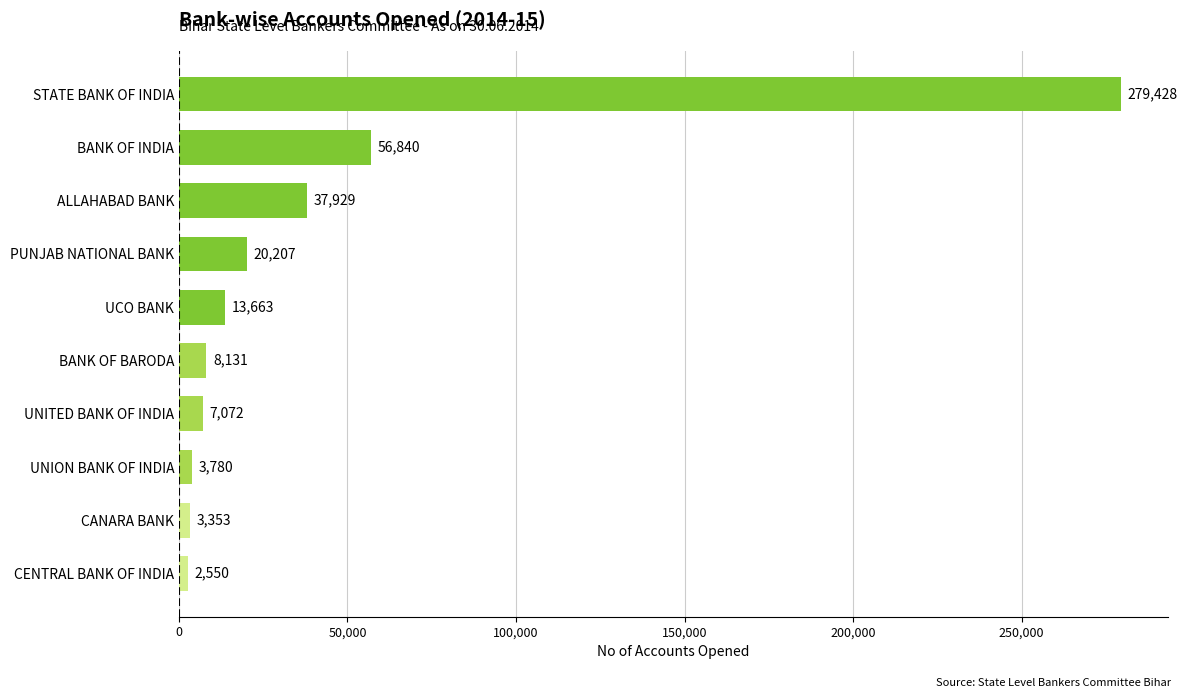

List the labels in order of value, smallest first.

CENTRAL BANK OF INDIA, CANARA BANK, UNION BANK OF INDIA, UNITED BANK OF INDIA, BANK OF BARODA, UCO BANK, PUNJAB NATIONAL BANK, ALLAHABAD BANK, BANK OF INDIA, STATE BANK OF INDIA